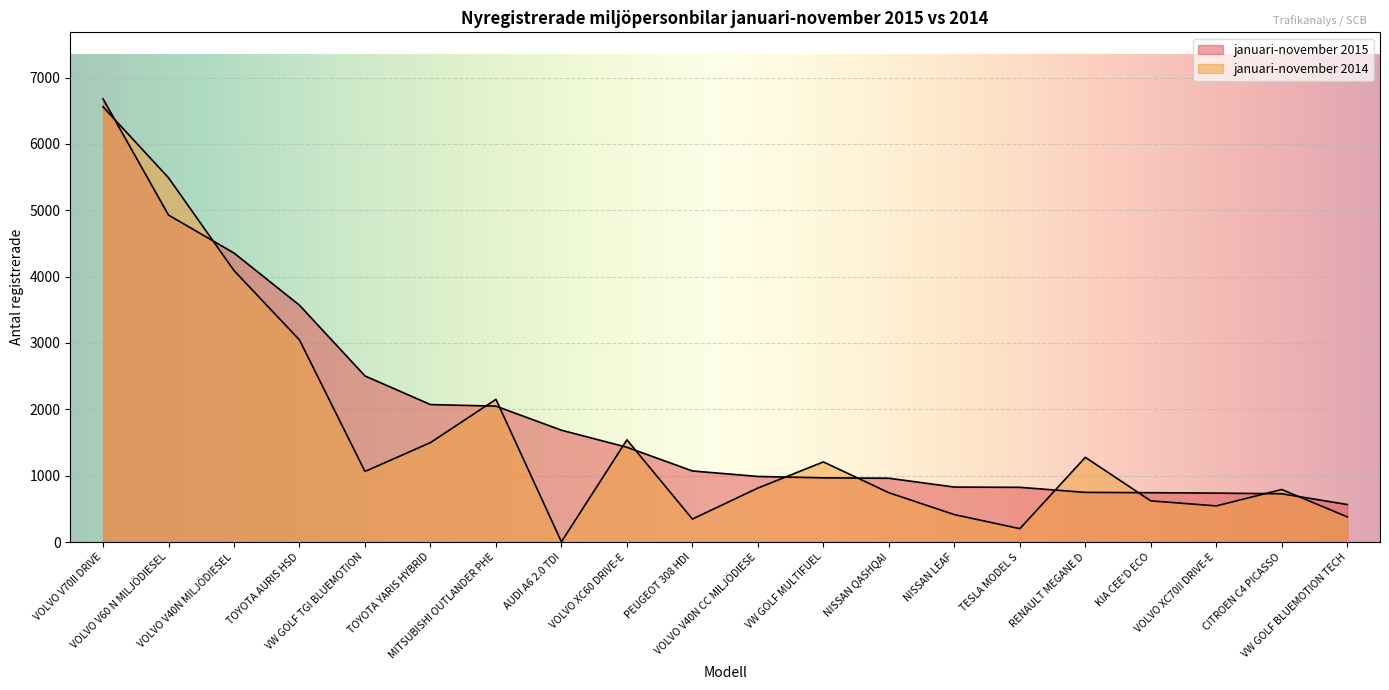

Reading right to left, list all the values displayed in this chart.

januari-november 2015: 565	727	737	743	748	824	828	961	967	988	1071	1428	1685	2048	2071	2503	3568	4355	4927	6679
januari-november 2014: 379	791	544	620	1276	201	413	743	1207	813	346	1540	3	2150	1498	1063	3045	4091	5489	6558